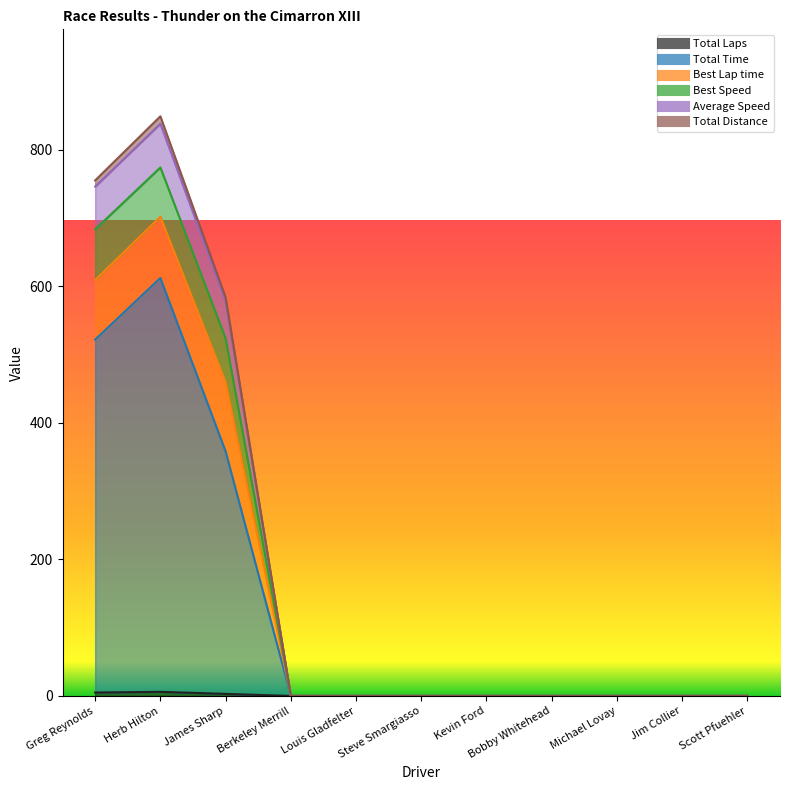

True or false: Average Speed and Total Laps cross at least once.

False